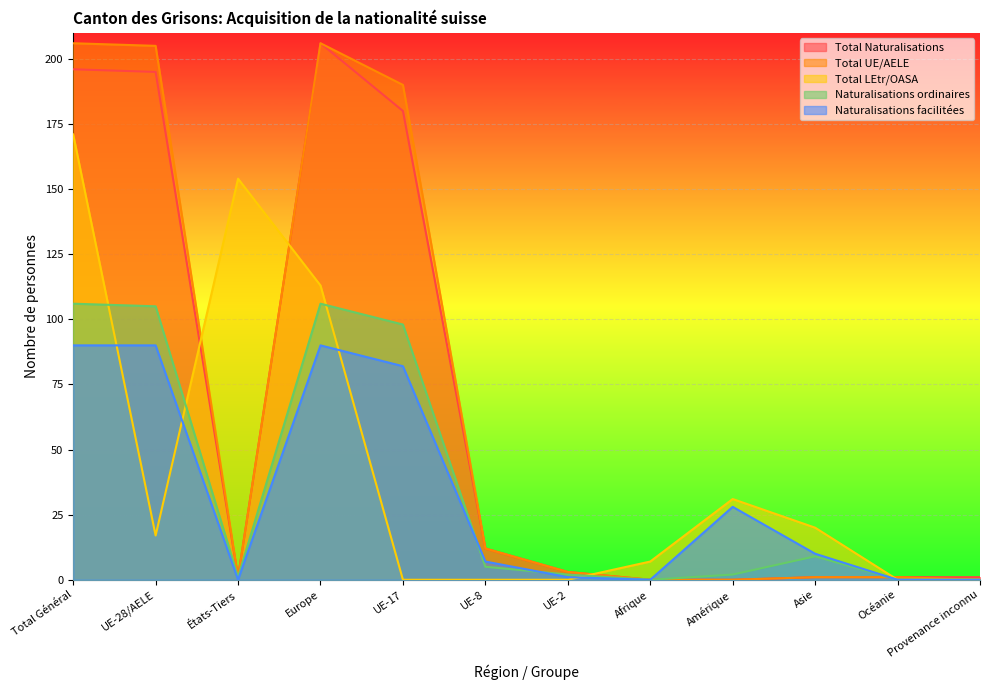

Between UE-17 and Europe, which is larger?

Europe